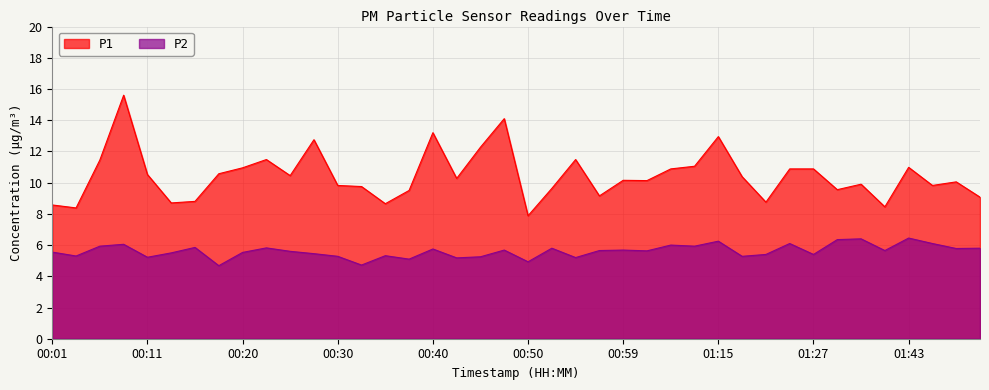

What is the difference between the maximum and minimum values in the P2 series?

1.8